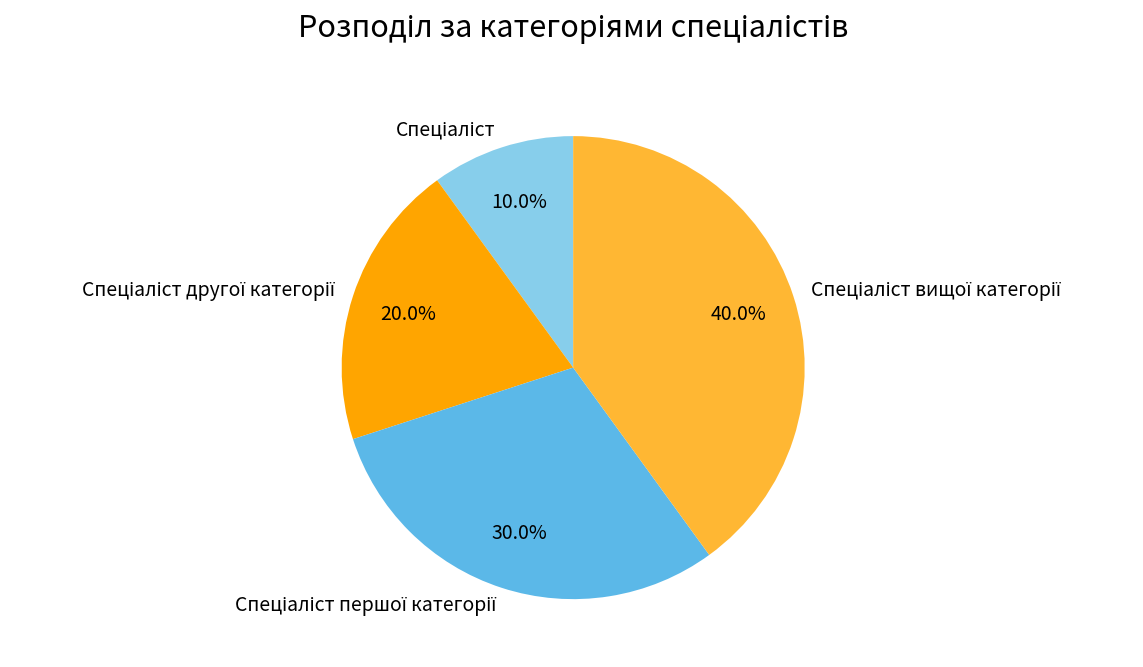

Does any single category account for the majority?

No